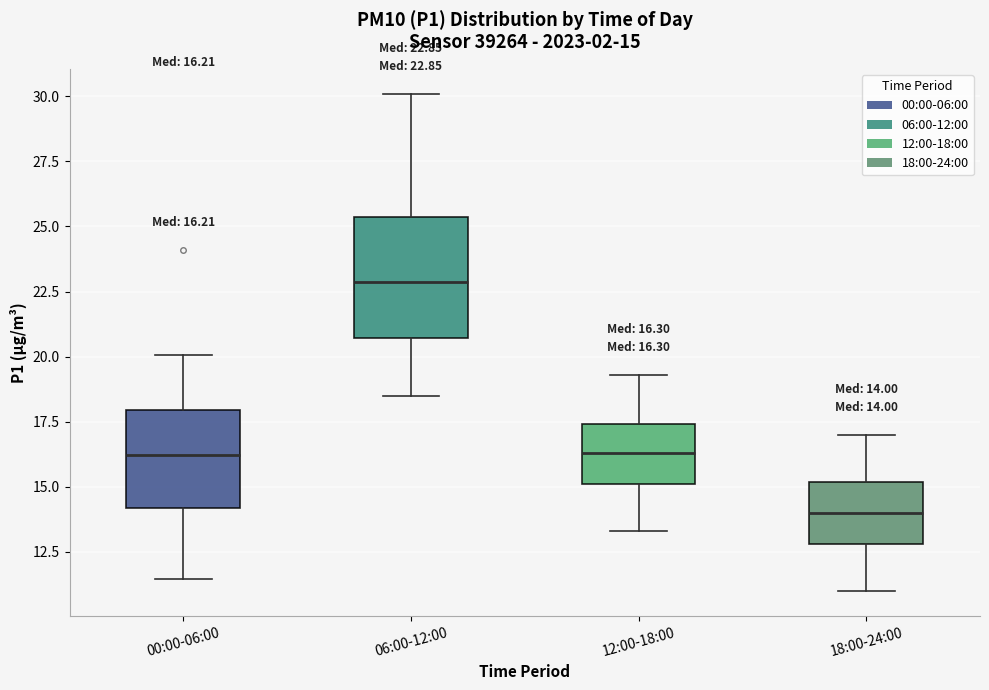

Which box's median line is the lowest?

18:00-24:00